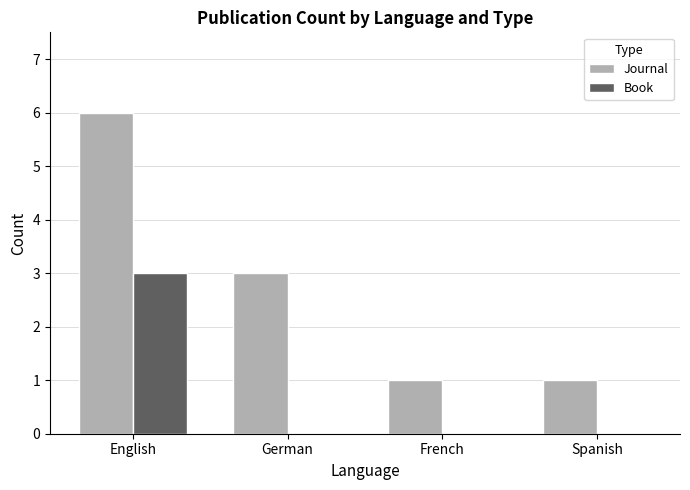

Reading left to right, list all the values displayed in this chart.

Journal: English=6	German=3	French=1	Spanish=1
Book: English=3	German=0	French=0	Spanish=0